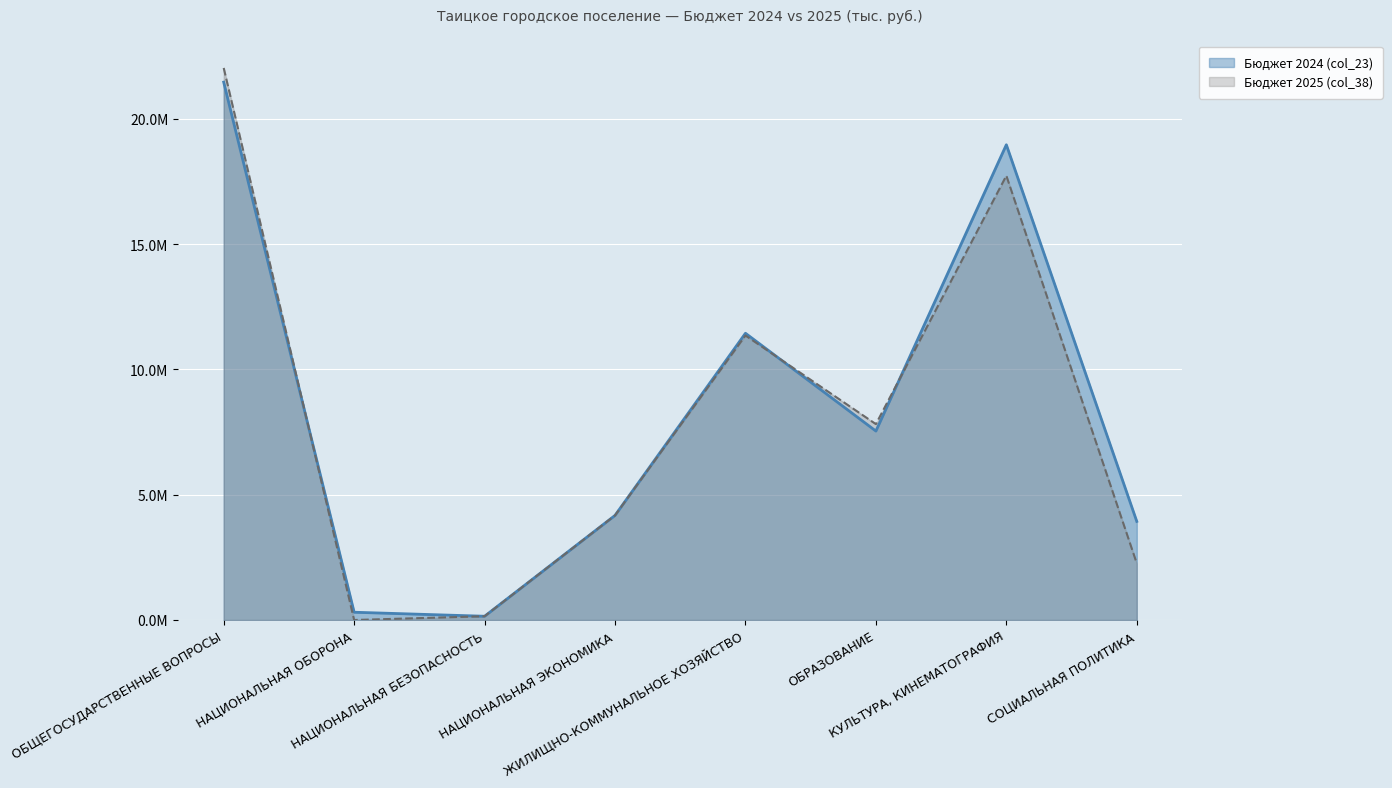

What is the sum of the Бюджет 2024 (col_23) values at СОЦИАЛЬНАЯ ПОЛИТИКА and ОБЩЕГОСУДАРСТВЕННЫЕ ВОПРОСЫ?

25400380.1